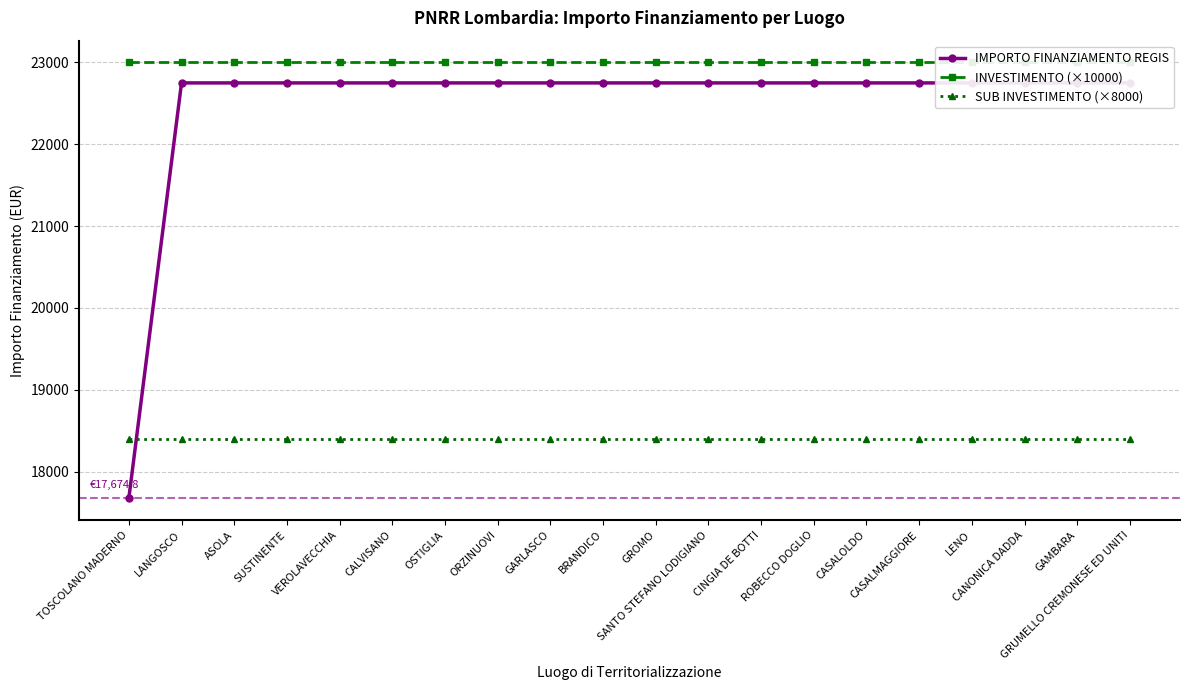

True or false: INVESTIMENTO (×10000) and SUB INVESTIMENTO (×8000) intersect in this chart.

False